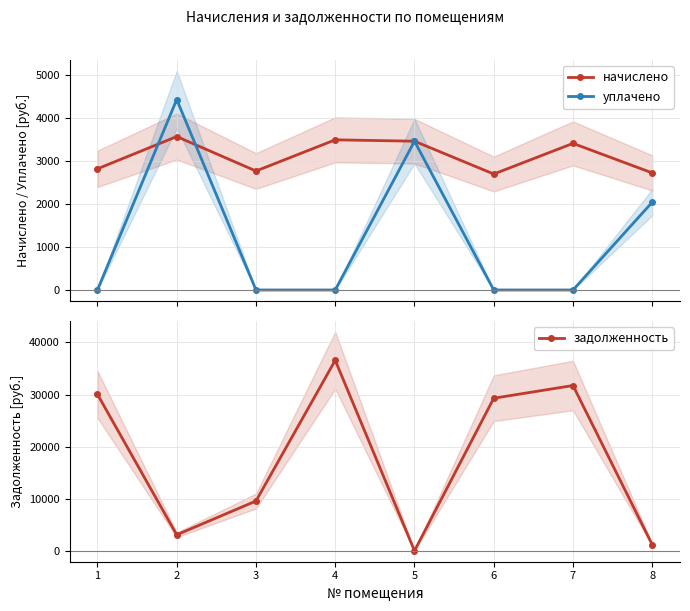

How many interior local peaks does the начислено series have?

3